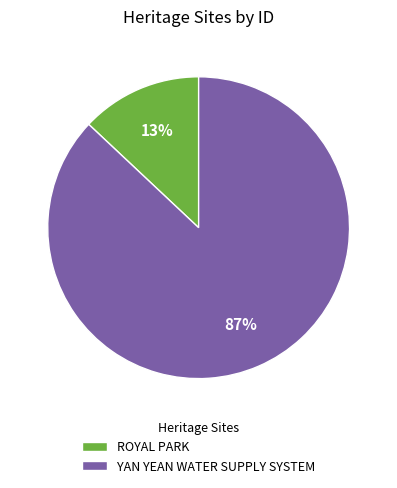

Which category has the smallest portion of the pie?

ROYAL PARK